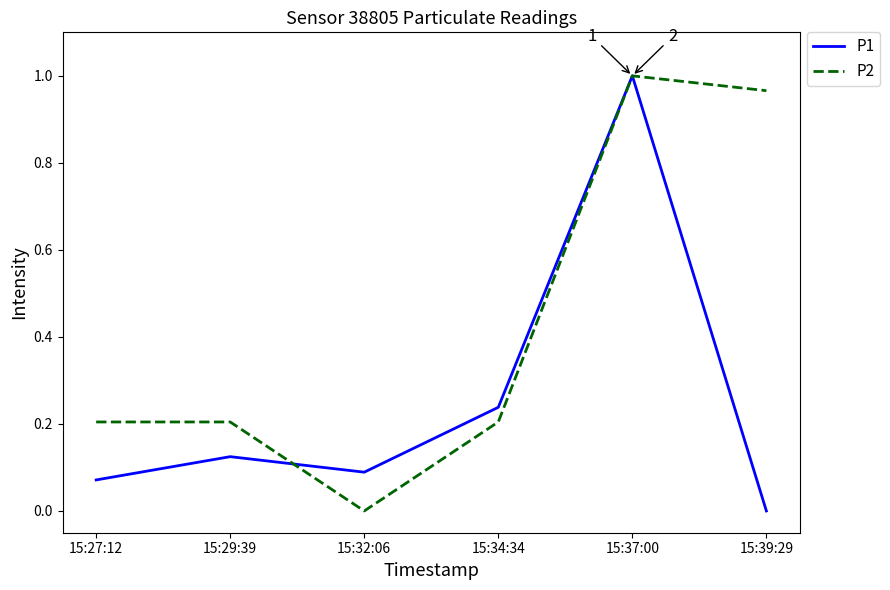

At how many categories does at least one series exceed 0?

6